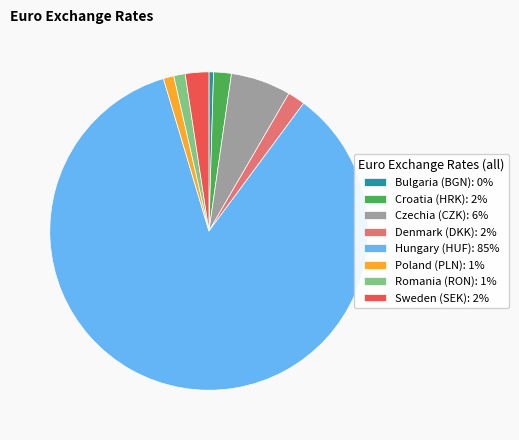

What is the majority slice?

Hungary (HUF)